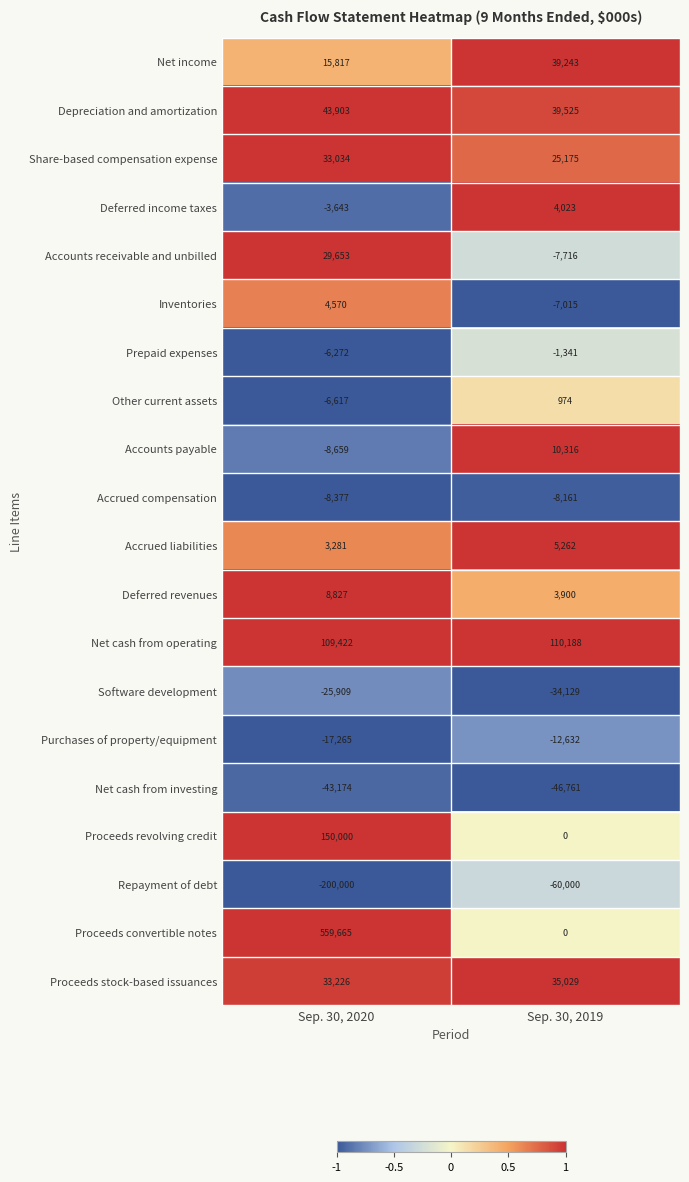

Where is Proceeds stock-based issuances nearest to the value 34127?

Sep. 30, 2020